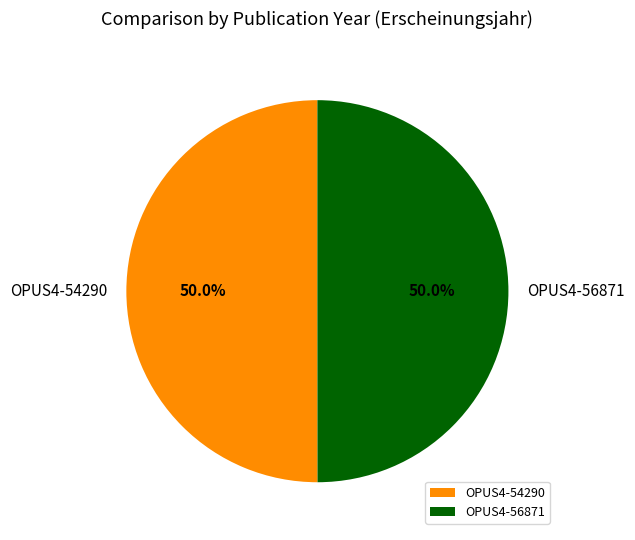

How many segments does this pie chart have?

2